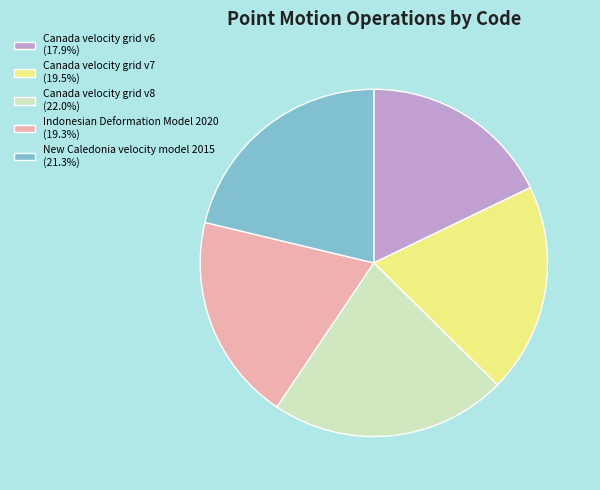

Is there any slice that represents more than half of the pie?

No